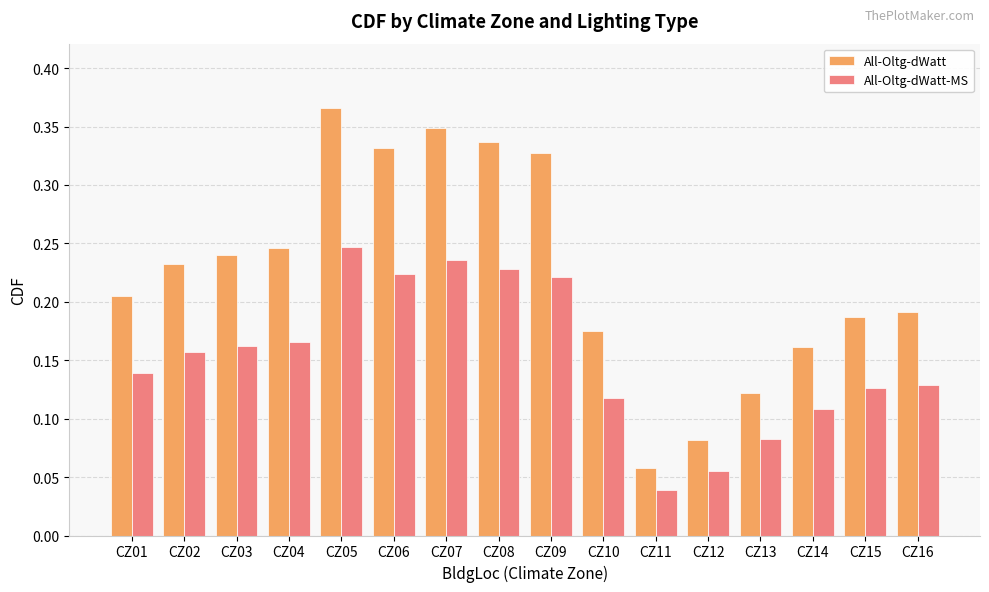

What is the sum of the All-Oltg-dWatt values at CZ07 and CZ06?

0.7